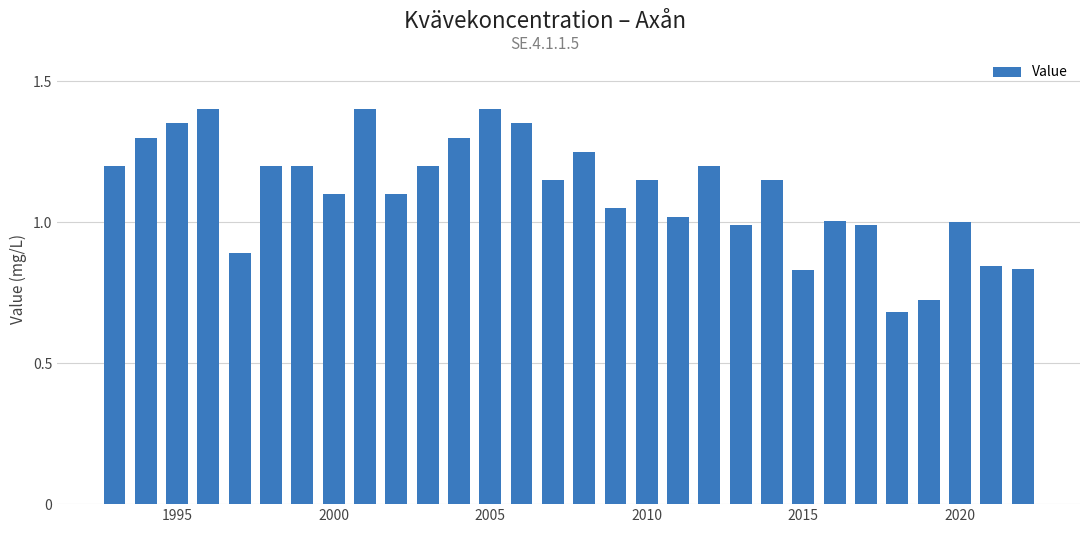

How many data points does each series have?

30